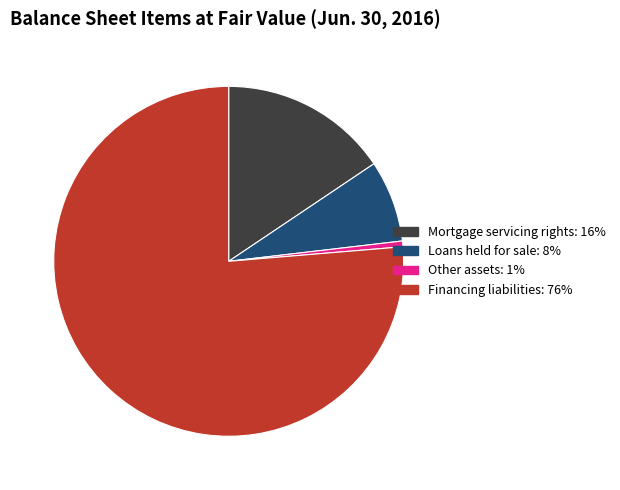

Is it true that Mortgage servicing rights is 16% of the pie?

True